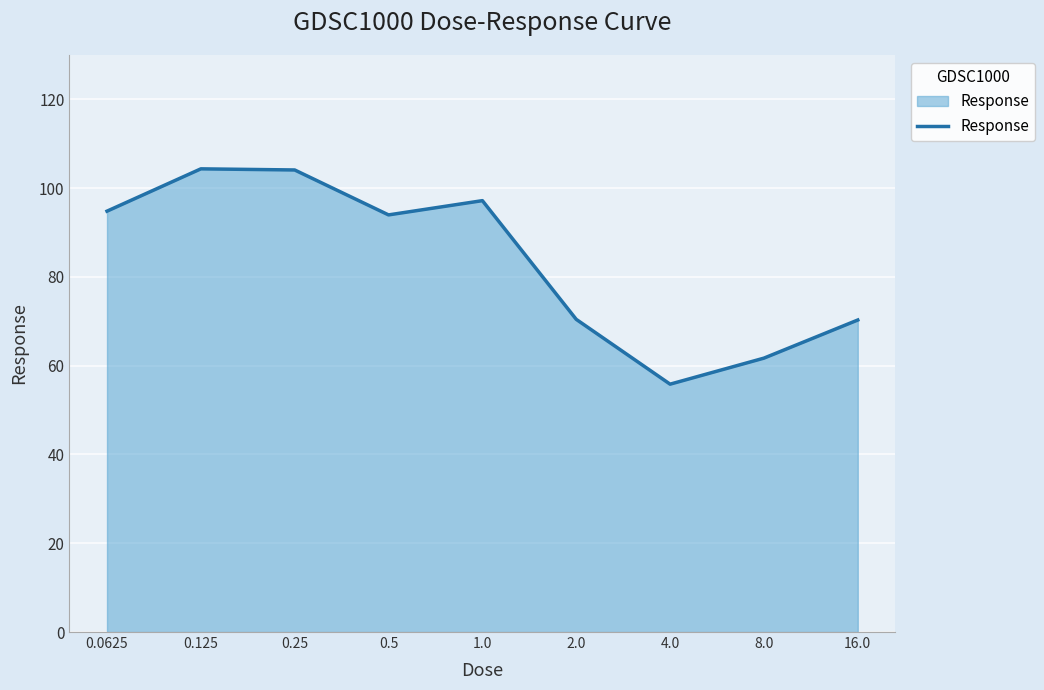

What is the difference between the maximum and minimum values?

48.5